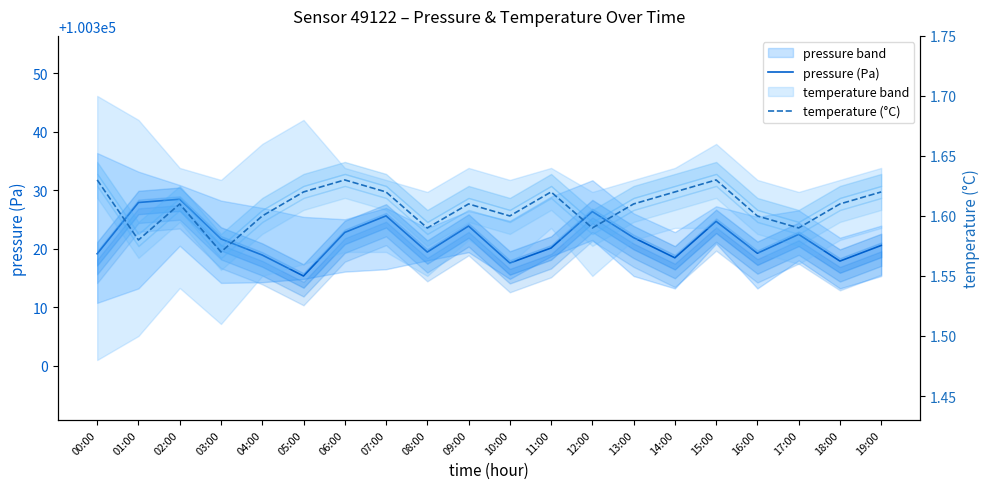

What position from the left is 02:00?

3